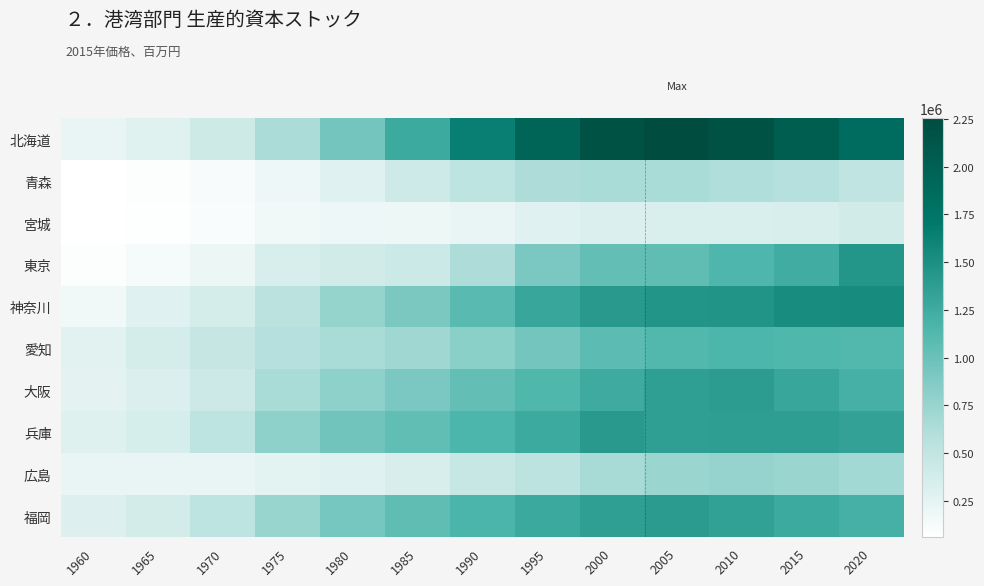

Reading right to left, extract all data points from this chart.

北海道: 2020=1858139	2015=2035879	2010=2182090	2005=2253191	2000=2180695	1995=1947824	1990=1639773	1985=1264291	1980=948650	1975=646138	1970=417159	1965=278863	1960=217409
青森: 2020=512733	2015=579782	2010=623503	2005=654513	2000=658923	1995=625920	1990=521501	1985=405468	1980=283851	1975=184506	1970=113888	1965=78350	1960=66684
宮城: 2020=391499	2015=339904	2010=327701	2005=328710	2000=323592	1995=290977	1990=231016	1985=194538	1980=179927	1975=159362	1970=107434	1965=70404	1960=59816
東京: 2020=1443676	2015=1233913	2010=1140463	2005=1058954	2000=1028874	1995=913490	1990=628297	1985=431610	1980=387416	1975=339006	1970=204474	1965=132402	1960=84932
神奈川: 2020=1533697	2015=1533301	2010=1458540	2005=1452333	2000=1408435	1995=1294487	1990=1092229	1985=907670	1980=768545	1975=543735	1970=367314	1965=285797	1960=157062
愛知: 2020=1123418	2015=1133904	2010=1153611	2005=1125340	2000=1073234	1995=945304	1990=818721	1985=710262	1980=657139	1975=582138	1970=478461	1965=360989	1960=267311
大阪: 2020=1201932	2015=1294037	2010=1382881	2005=1368853	2000=1258447	1995=1132594	1990=1030181	1985=914655	1980=799066	1975=655109	1970=426073	1965=311681	1960=250974
兵庫: 2020=1341169	2015=1370793	2010=1374285	2005=1363254	2000=1409093	1995=1267644	1990=1153787	1985=1050118	1980=963721	1975=802554	1970=518745	1965=357893	1960=294143
広島: 2020=691319	2015=733991	2010=761155	2005=732646	2000=661106	1995=538703	1990=462636	1985=347448	1980=286299	1975=257238	1970=226757	1965=216702	1960=221401
福岡: 2020=1200000	2015=1265000	2010=1350000	2005=1395000	2000=1365000	1995=1270000	1990=1165000	1985=1060000	1980=930000	1975=740000	1970=520000	1965=375000	1960=300000